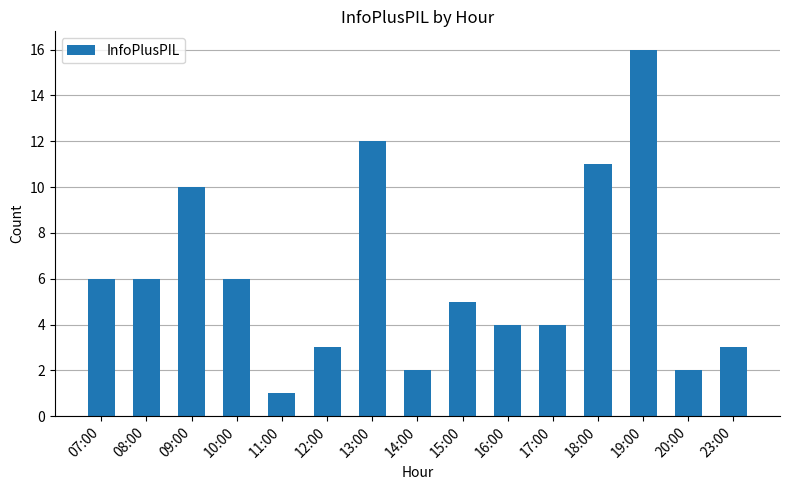

Is it true that the value at 11:00 is 1?

True